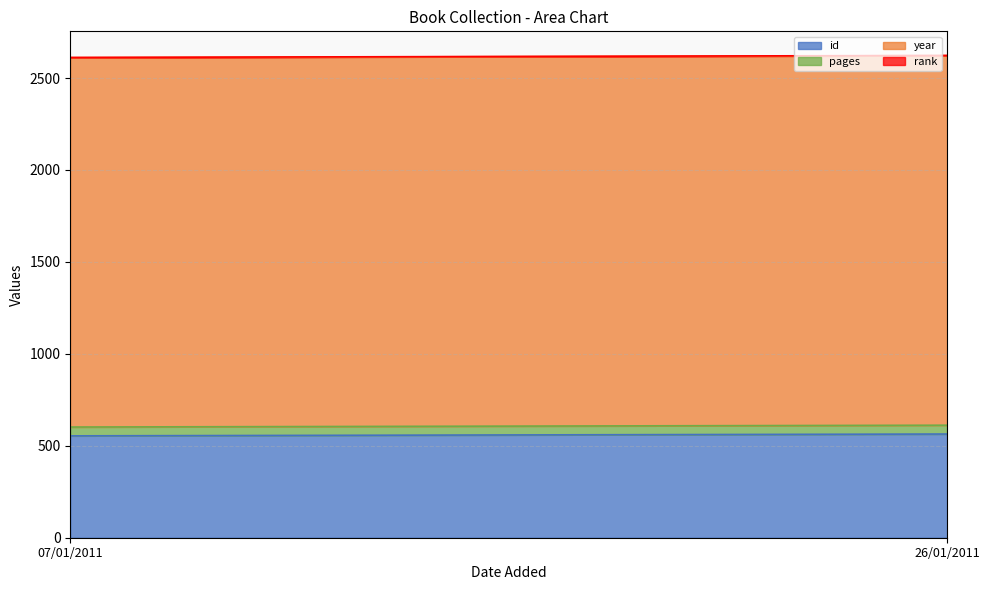

Rank the series by their maximum value, from highest to lowest.

year, id, pages, rank